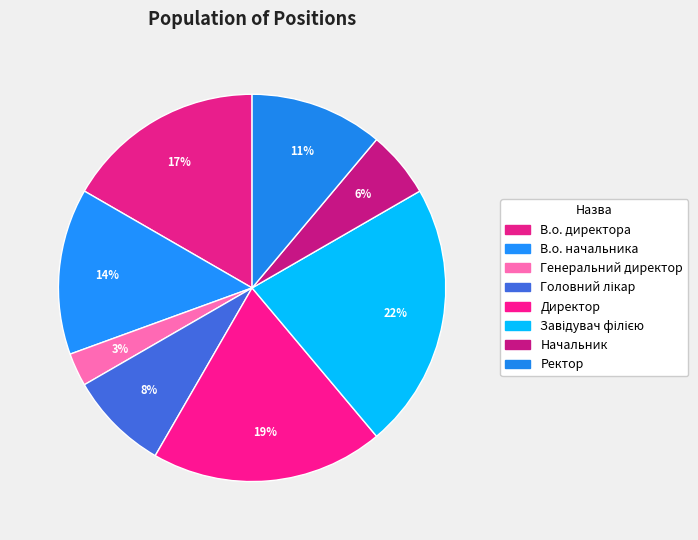

How many segments does this pie chart have?

8